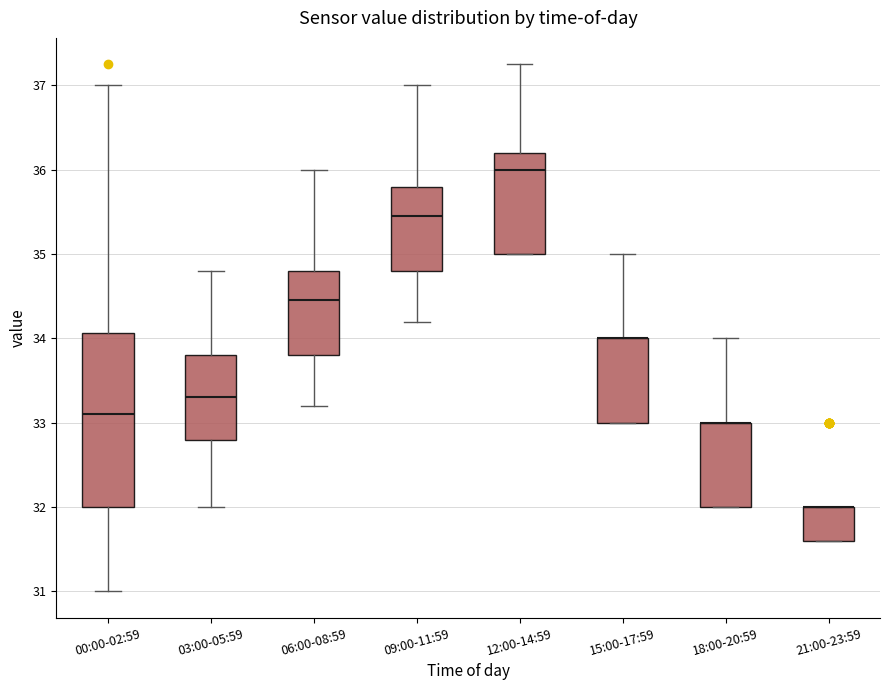

Reading left to right, transcribe this box plot: for each box, give where its median line is, the range the box spans, and where its two whiskers end, as read against the y-axis. The values are not printed on the chart, so give them approximately, as read against the axis.

00:00-02:59: median 33.1, box 32.0 to 34.1, whiskers 31.0 to 37.0
03:00-05:59: median 33.3, box 32.8 to 33.8, whiskers 32.0 to 34.8
06:00-08:59: median 34.5, box 33.8 to 34.8, whiskers 33.2 to 36.0
09:00-11:59: median 35.5, box 34.8 to 35.8, whiskers 34.2 to 37.0
12:00-14:59: median 36.0, box 35.0 to 36.2, whiskers 35.0 to 37.3
15:00-17:59: median 34.0 (drawn on the box's upper edge), box 33.0 to 34.0, whiskers 33.0 to 35.0
18:00-20:59: median 33.0 (drawn on the box's upper edge), box 32.0 to 33.0, whiskers 32.0 to 34.0
21:00-23:59: median 32.0 (drawn on the box's upper edge), box 31.6 to 32.0, whiskers 31.6 to 32.0